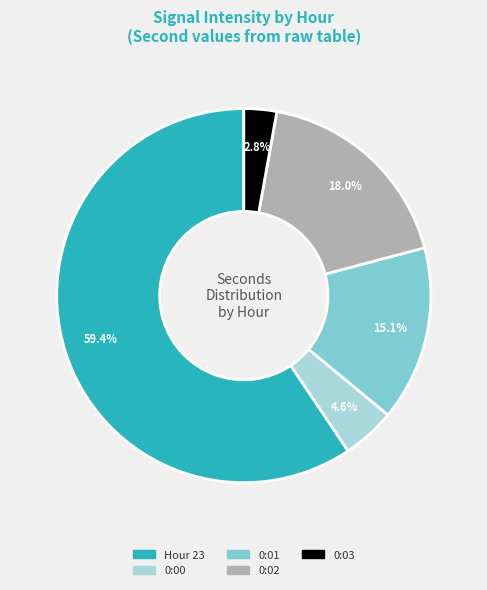

Is there any slice that represents more than half of the pie?

Yes